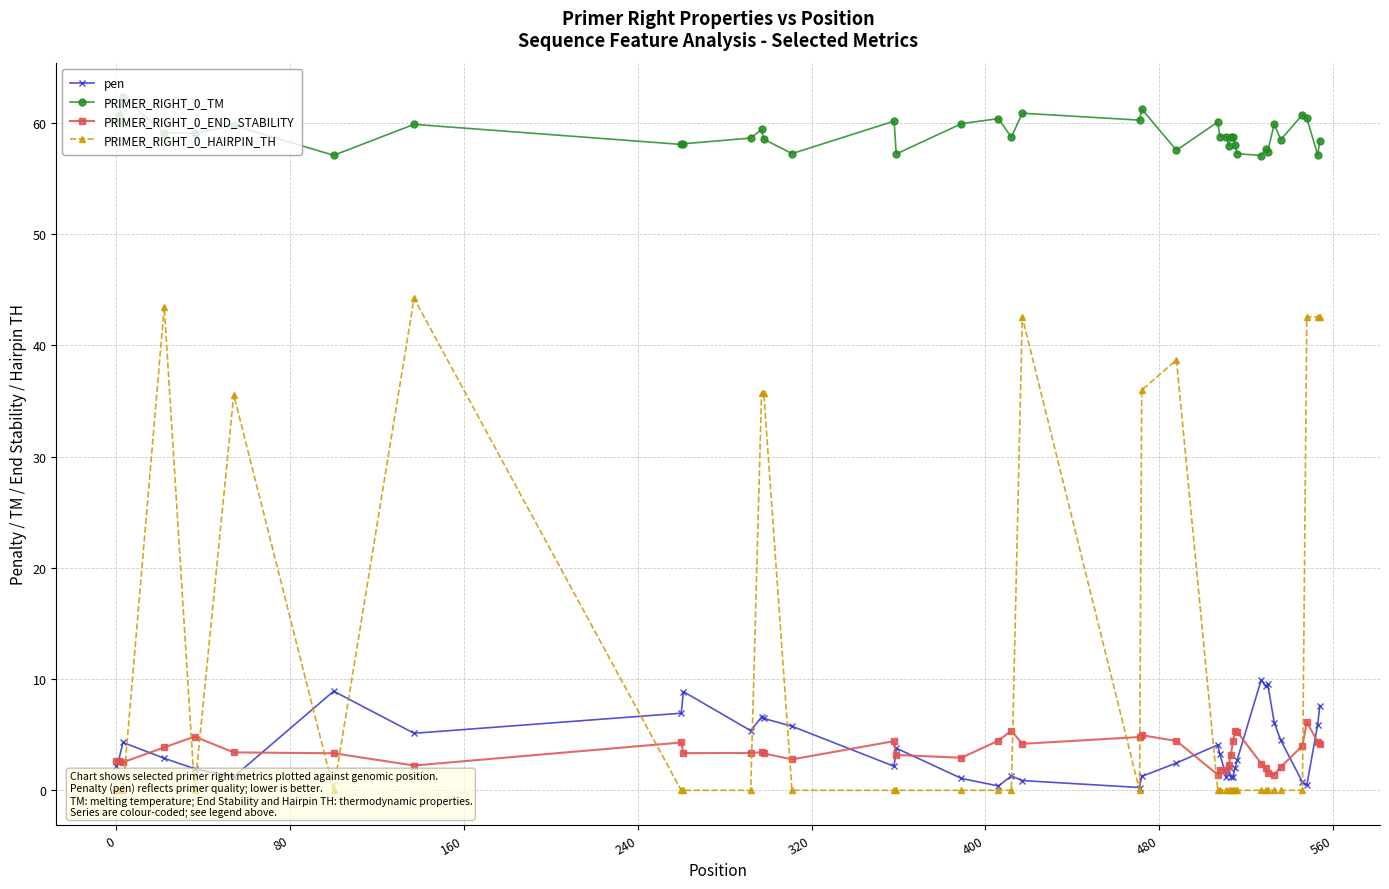

Which series ends up on top after the final intersection of pen and PRIMER_RIGHT_0_END_STABILITY?

pen